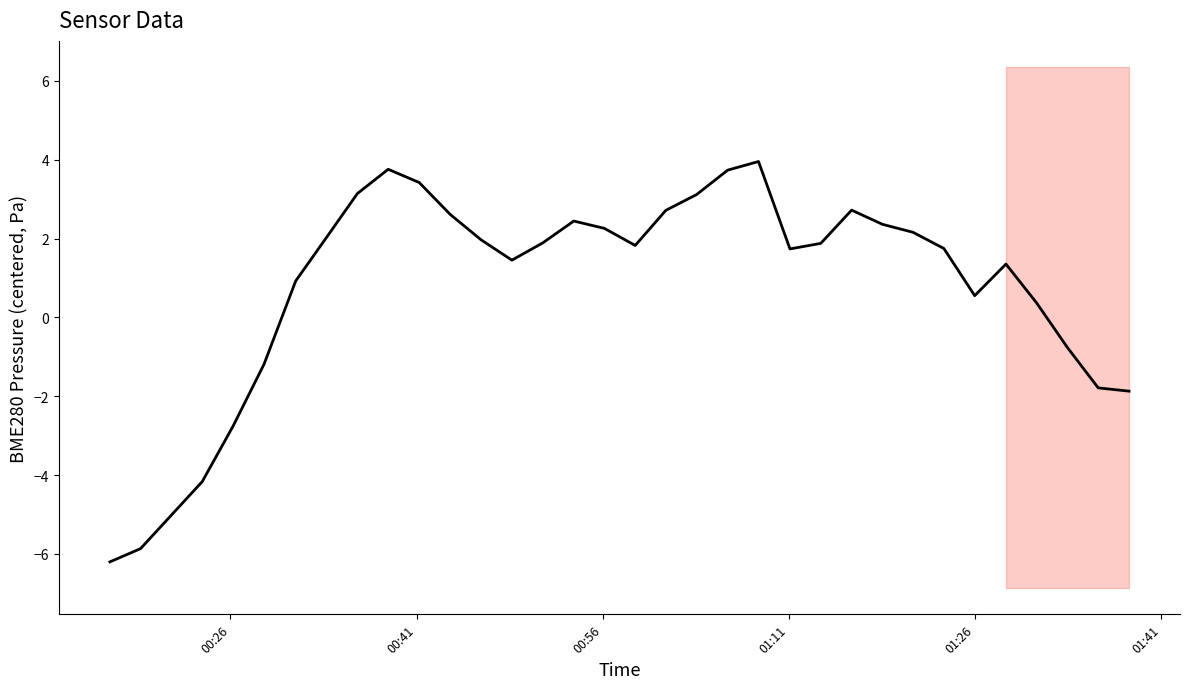

Reading right to left, list all the values displayed in this chart.

-1.9	-1.8	-0.8	0.4	1.4	0.6	1.7	2.2	2.4	2.7	1.9	1.7	4.0	3.7	3.1	2.7	1.8	2.3	2.4	1.9	1.5	2.0	2.6	3.4	3.8	3.1	2.0	0.9	-1.2	-2.8	-4.2	-5.0	-5.9	-6.2